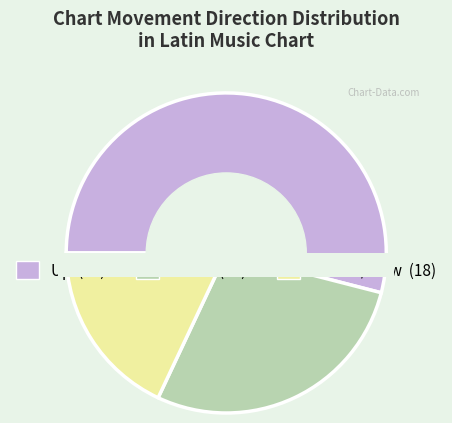

To the nearest percent, what percentage of the pie is up?

54%